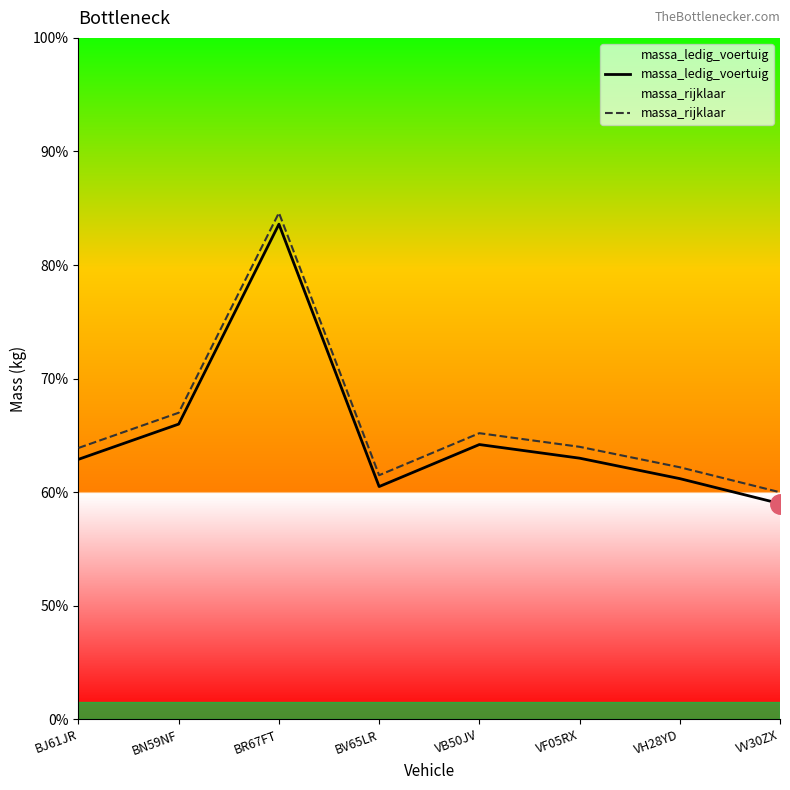

Which series changed the most between BJ61JR and BR67FT?

massa_ledig_voertuig